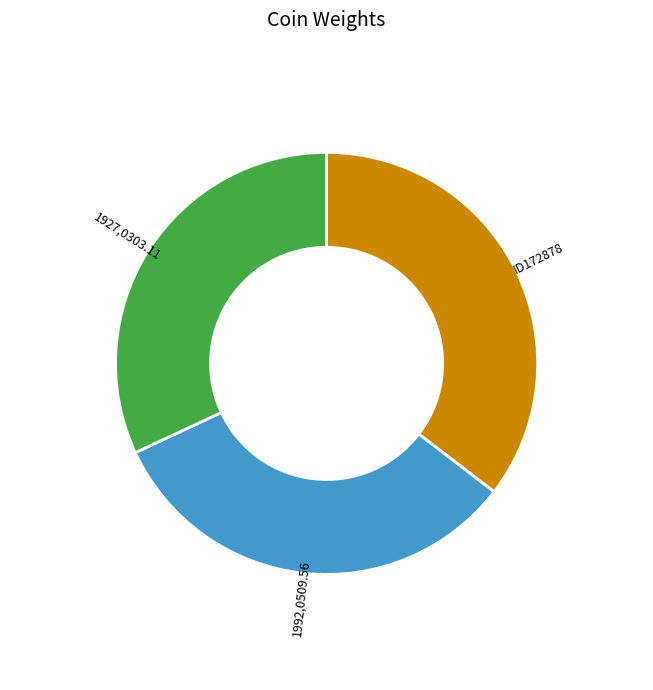

Rank the categories by value from highest to lowest.

ID172878, 1992,0509.56, 1927,0303.11